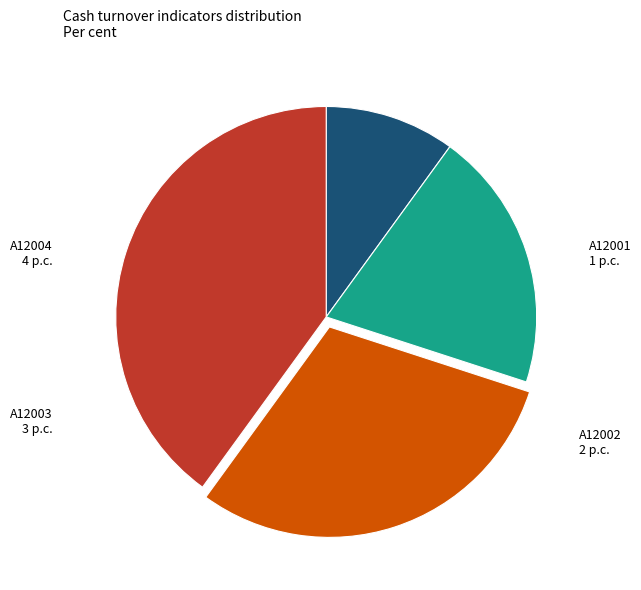

Does any single category account for the majority?

No